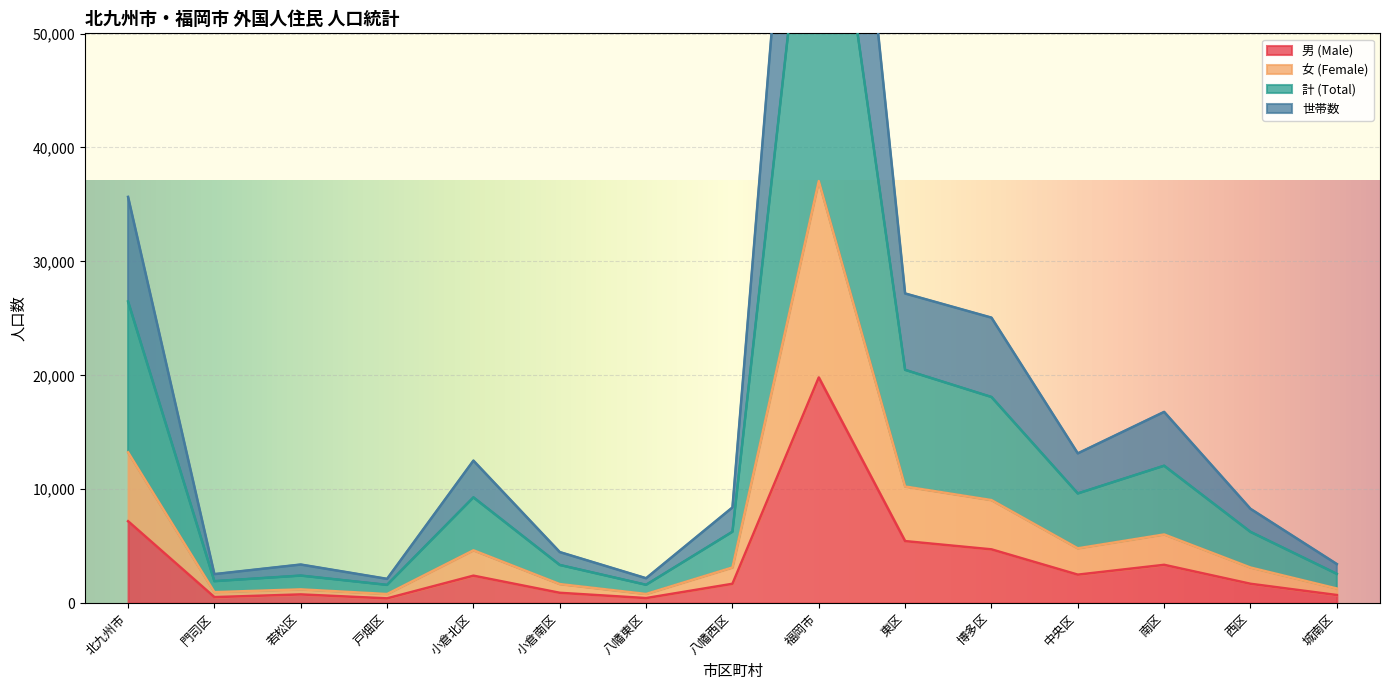

Between 八幡西区 and 福岡市, which is larger?

福岡市